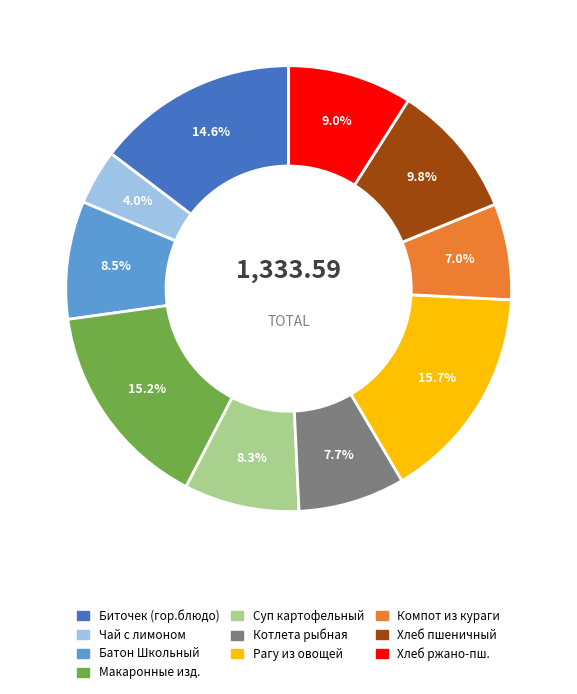

Approximately how many times larger is the value at Суп картофельный compared to Биточек (гор.блюдо)?

0.6